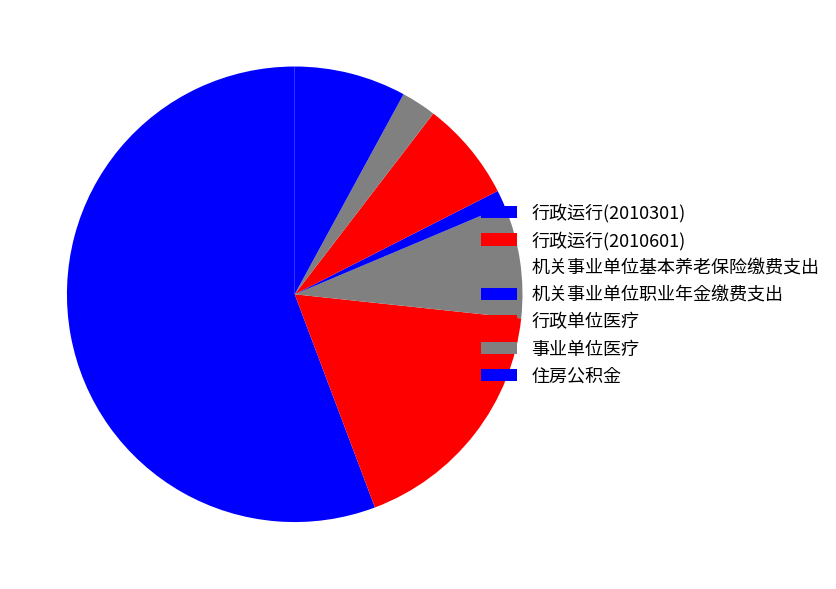

What is the smallest slice in the pie chart?

机关事业单位职业年金缴费支出